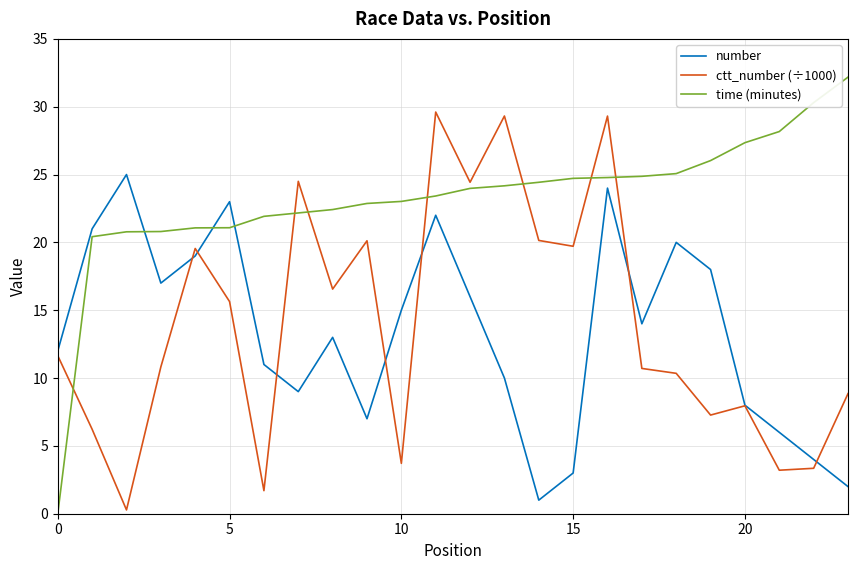

In number, how many points are higher than both neighbors (excluding endpoints)?

6